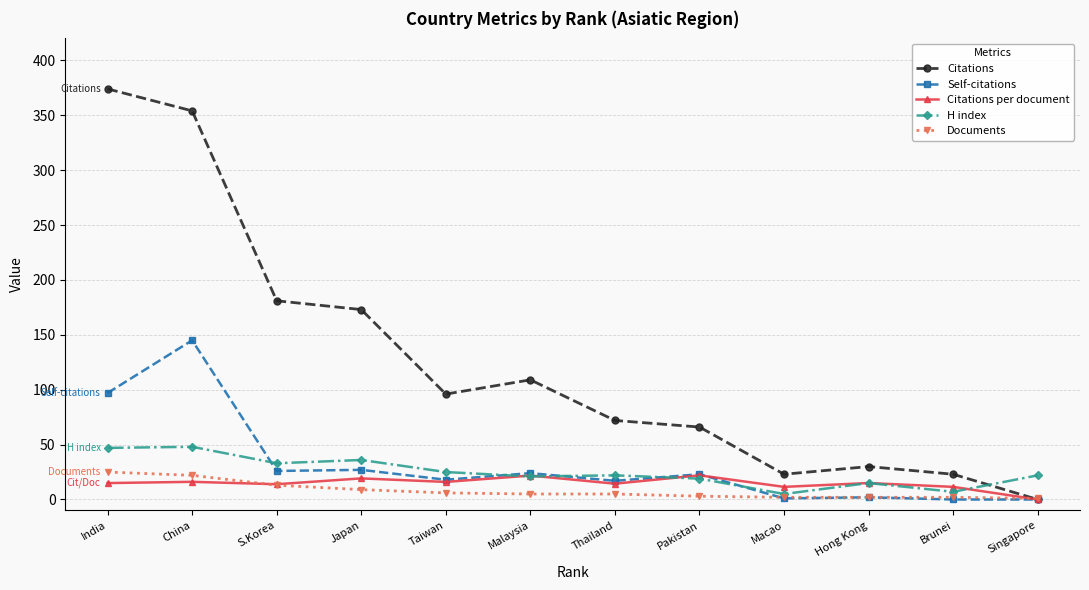

What is the approximate value of Self-citations at China?

145.0